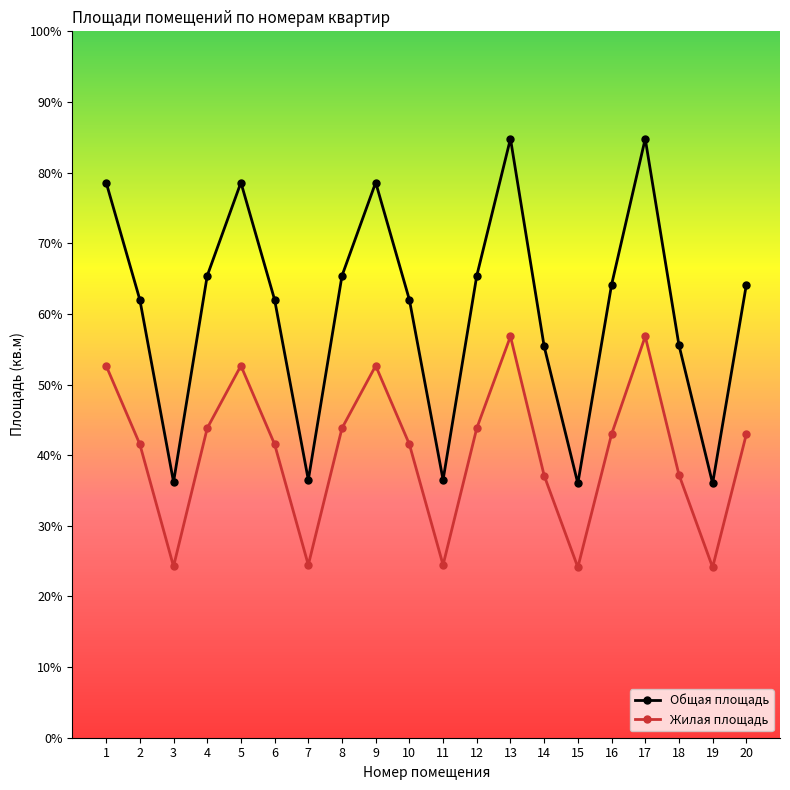

What is the smallest value displayed?

24.1